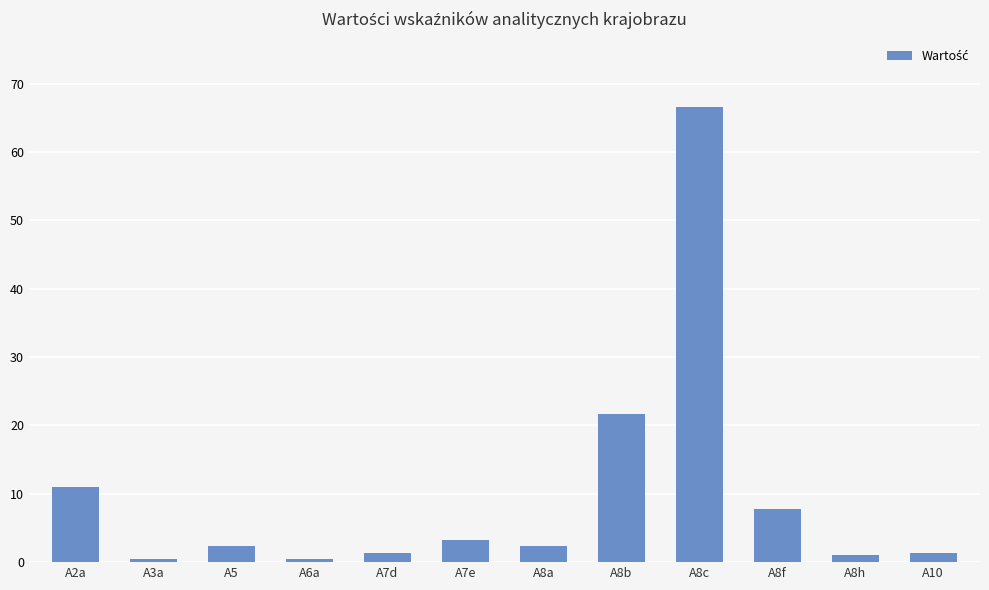

True or false: the data shows 1.0 at A8h.

True